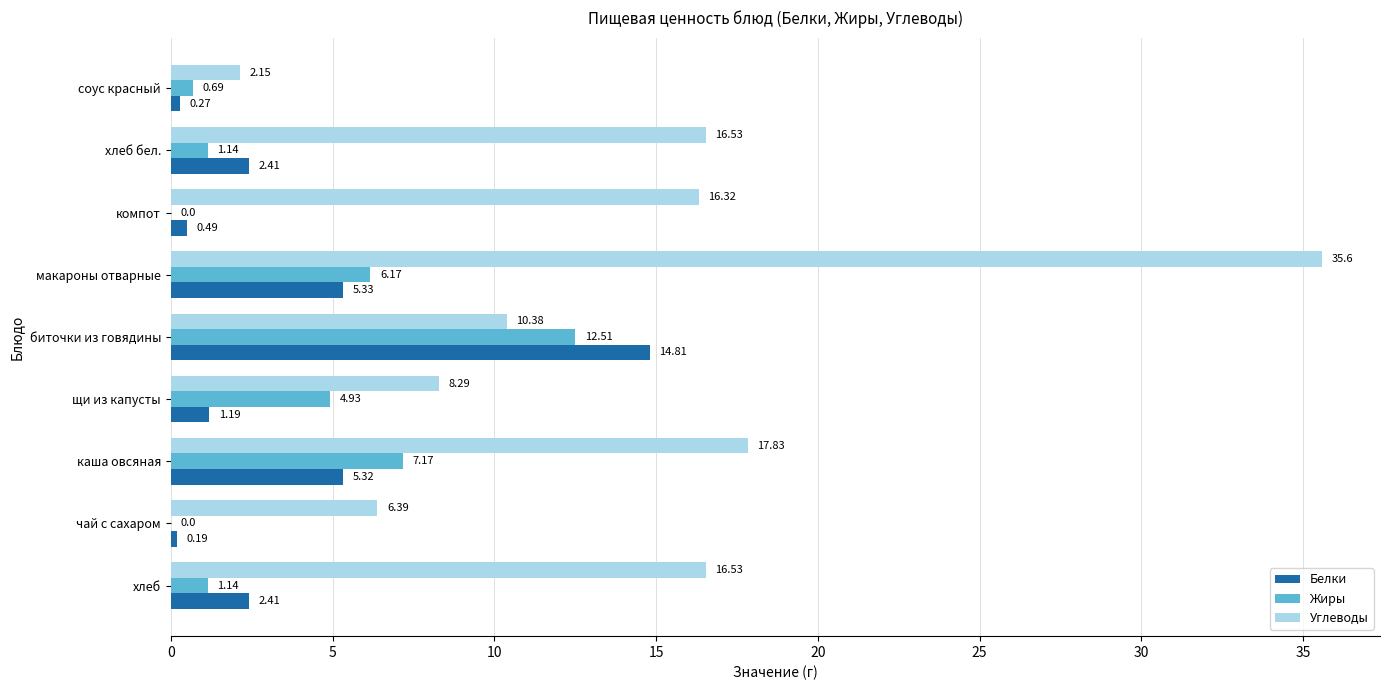

What is the sum of all Белки values?

32.4